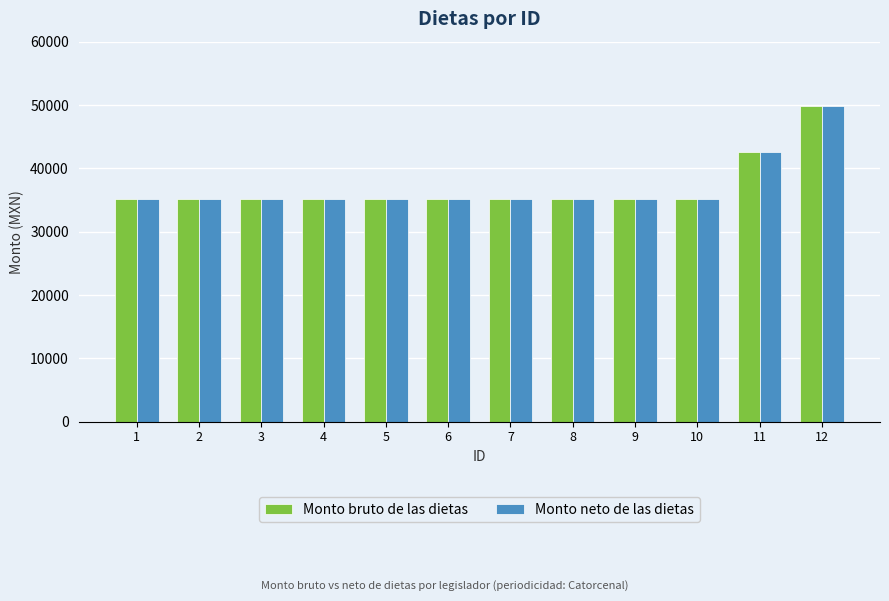

Is the value of Monto bruto de las dietas at 5 greater than the value of Monto neto de las dietas at 11?

No